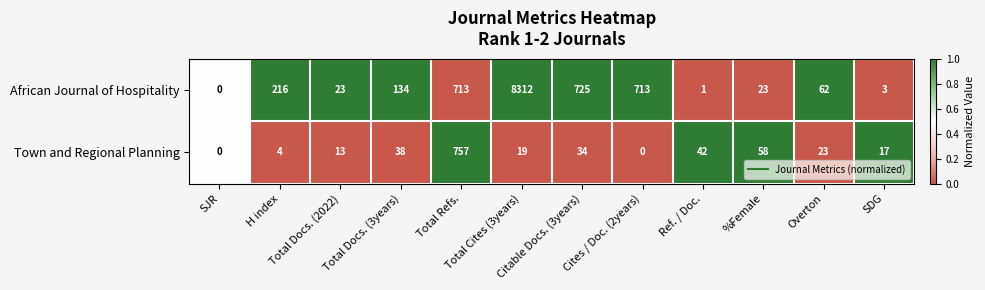

What is the difference between the highest and lowest values at Overton?

39